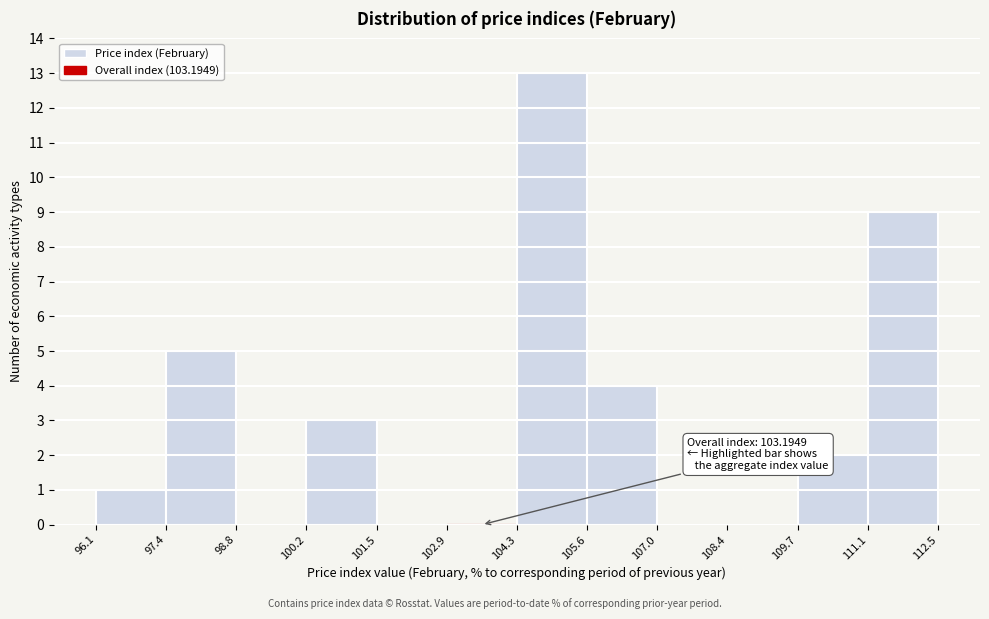

Which range on the x-axis has the tallest bar?

104.3 to 105.6